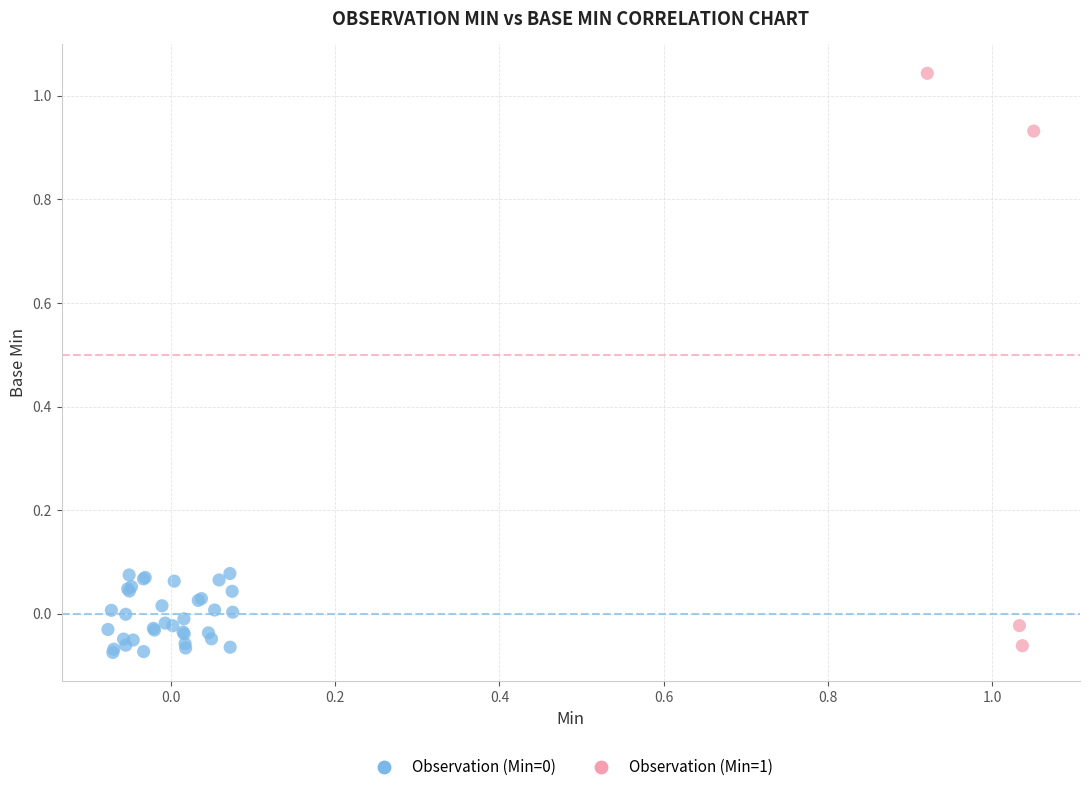

Which series contains the highest Y value?

Observation (Min=1)